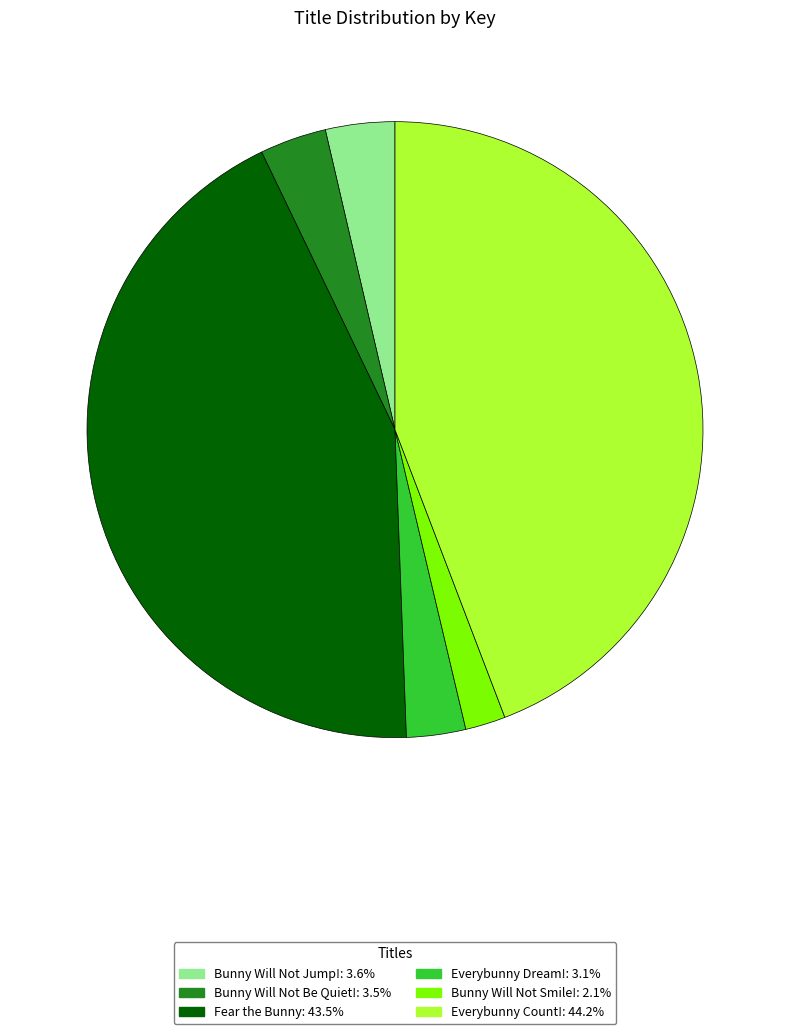

Is the sum of Bunny Will Not Smile!: 2.1% and Everybunny Count!: 44.2% greater than half?

No